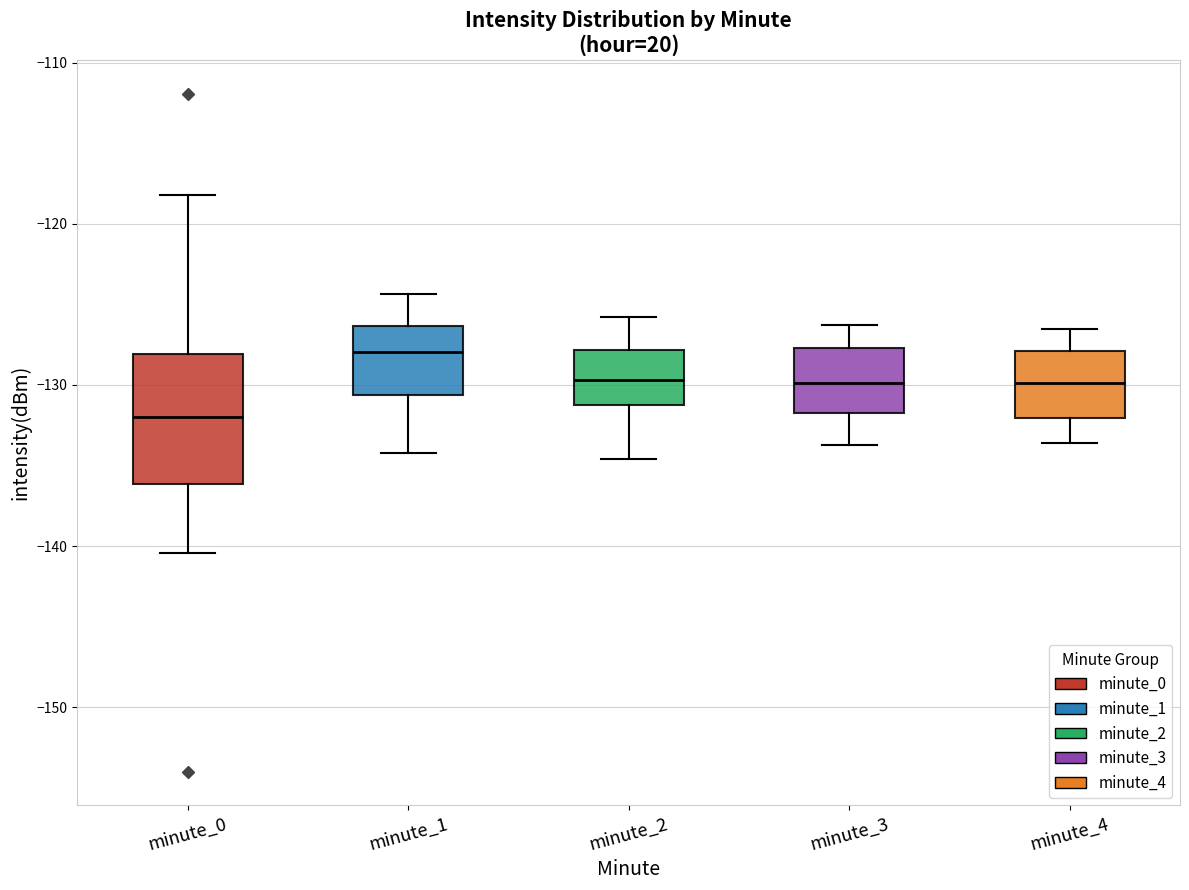

Comparing the boxes themselves (not the whiskers), which one is the tallest?

minute_0